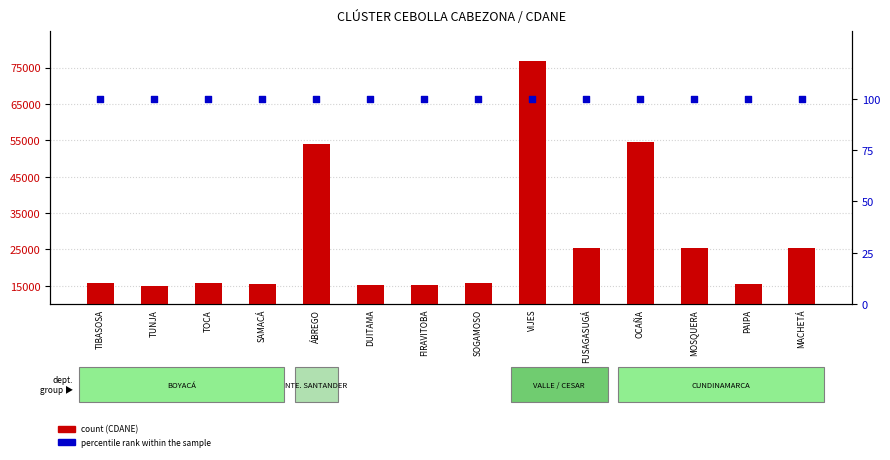

At how many categories does at least one series exceed 66998?

1